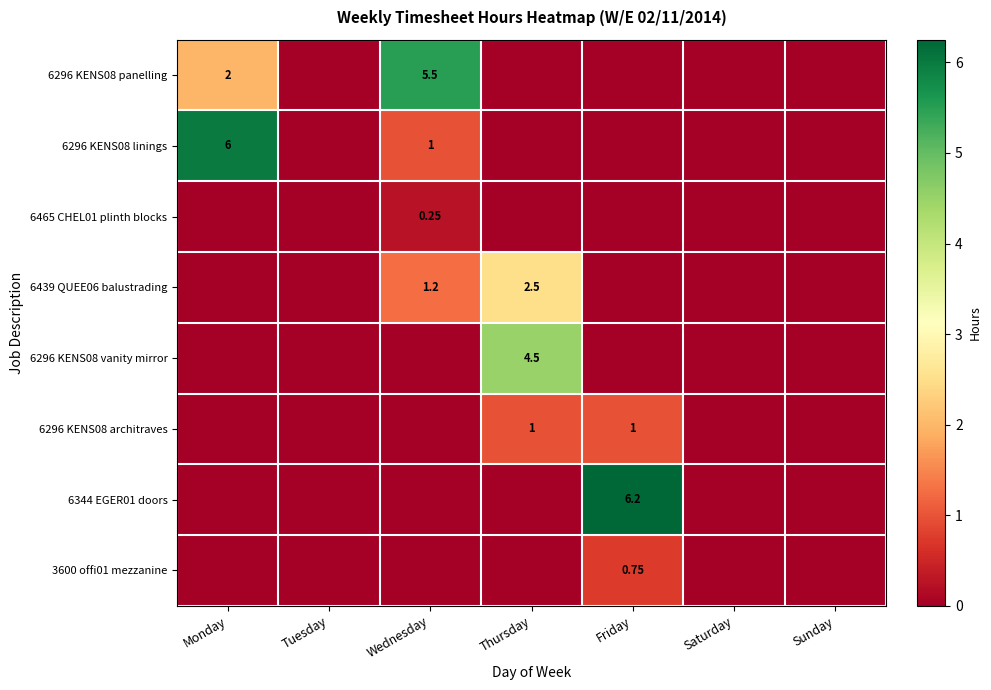

What is the difference between the maximum and minimum values in the 6296 KENS08 architraves series?

1.0